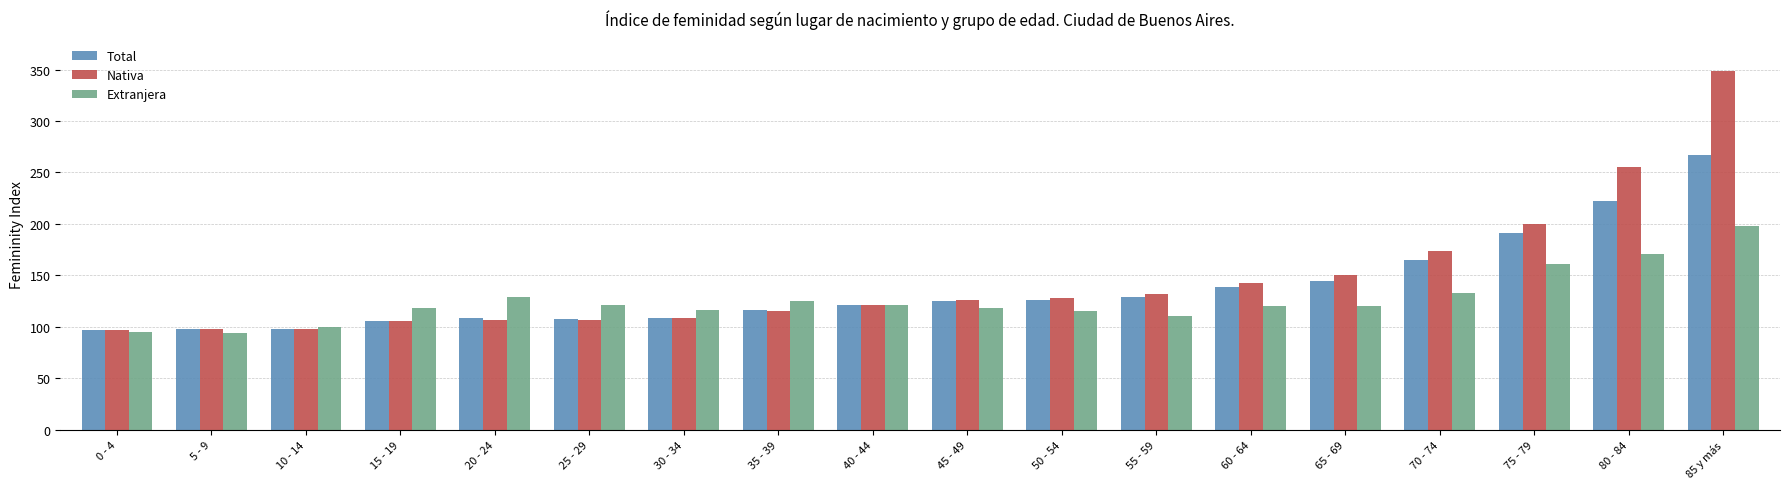

What value does the Extranjera series have at 10 - 14?

100.0